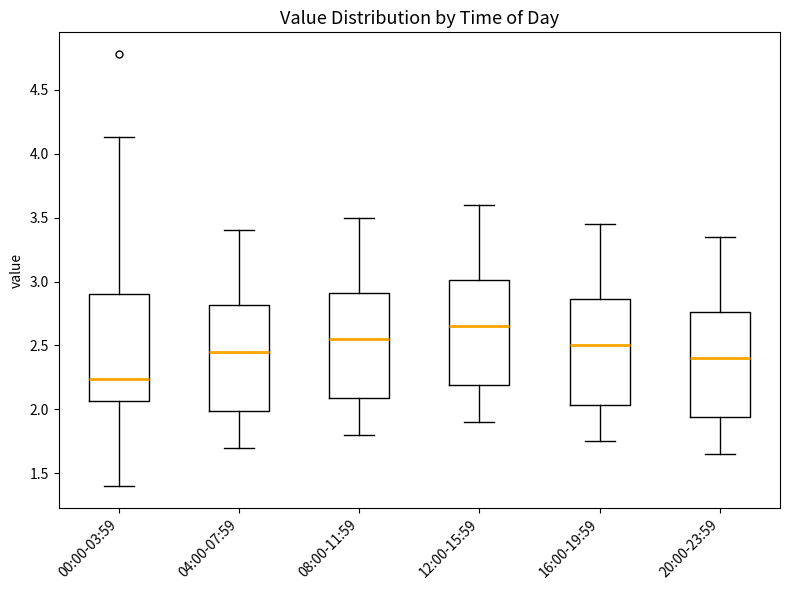

Which box has the lowest median line?

00:00-03:59